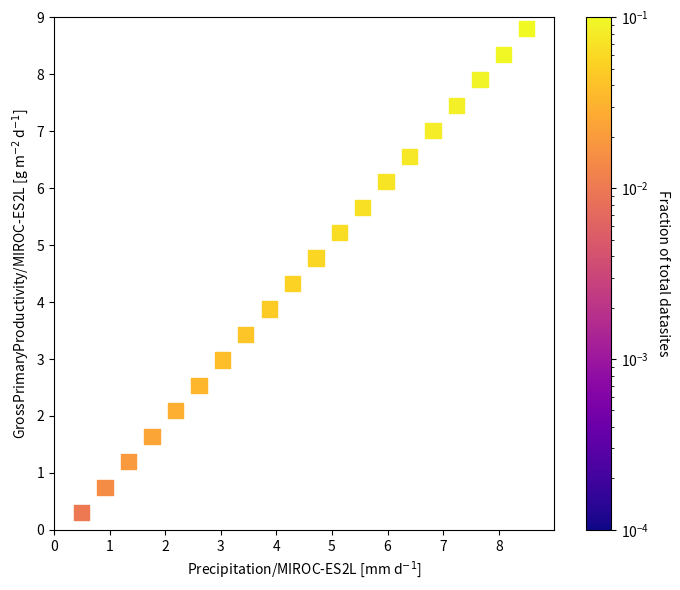

What Y value in the scatter plot is closest to 4?

3.9